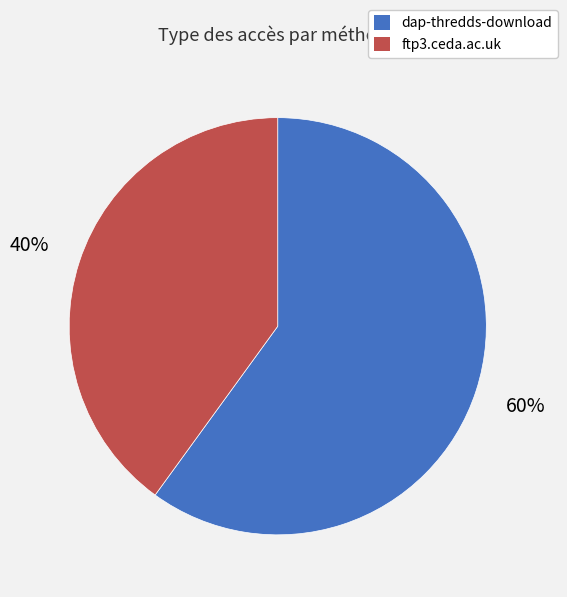

Is the sum of ftp3.ceda.ac.uk and dap-thredds-download greater than half?

Yes